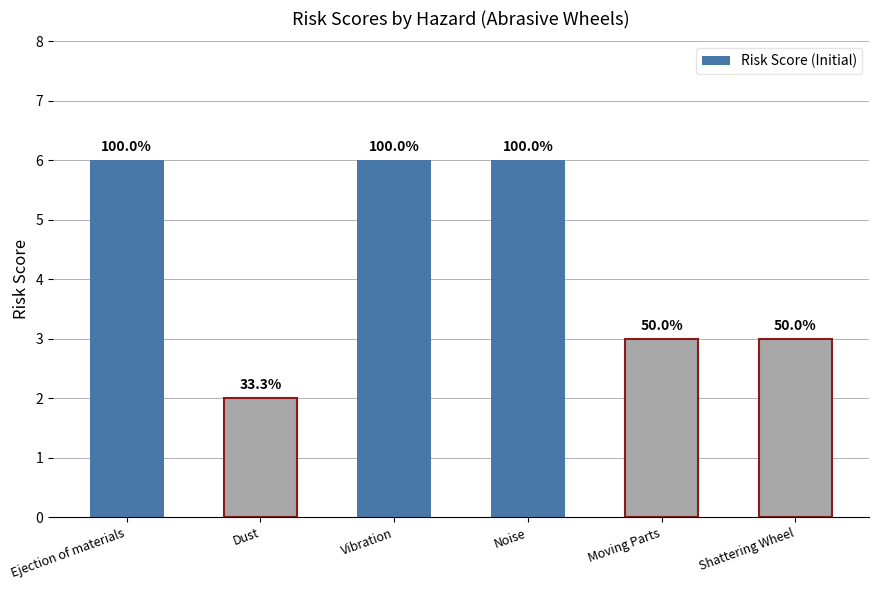

Does the chart contain any negative values?

No